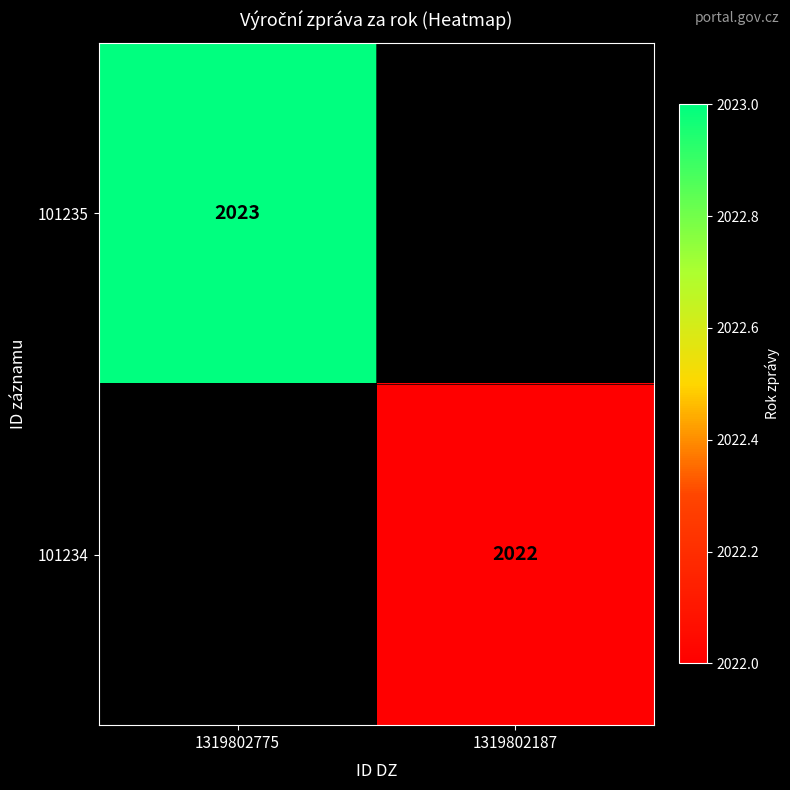

Is it true that 101235 equals 2023 at 1319802775?

True